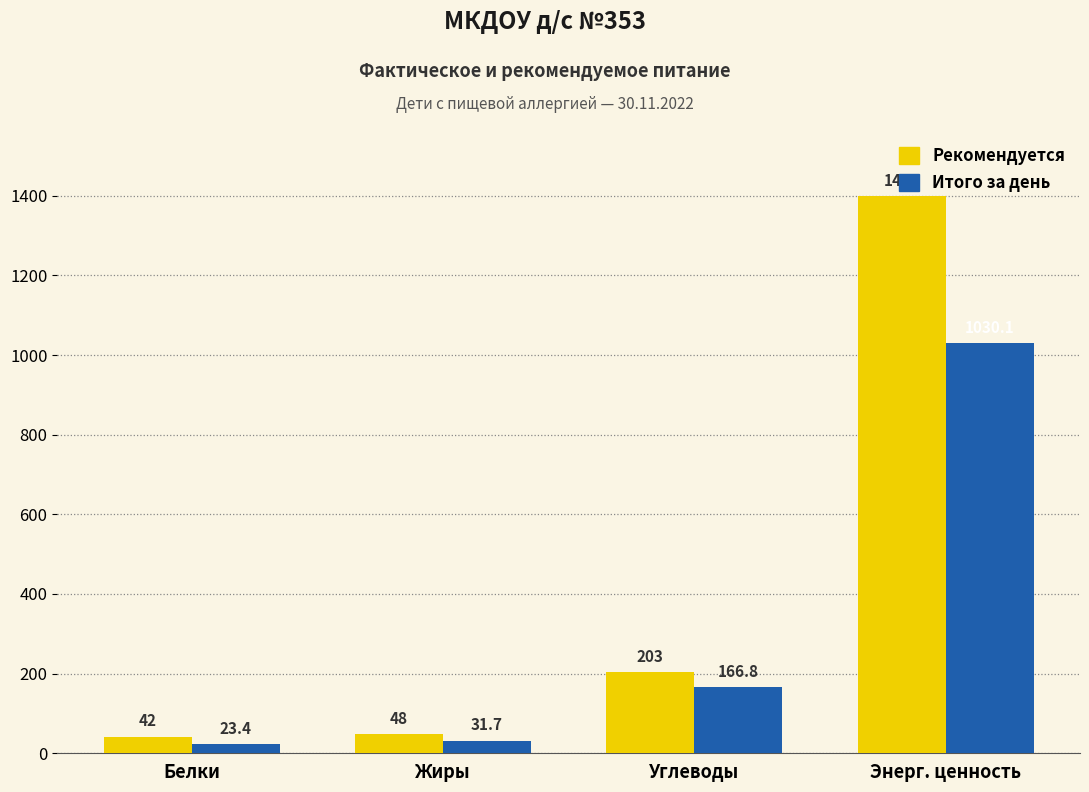

Does the chart contain any negative values?

No